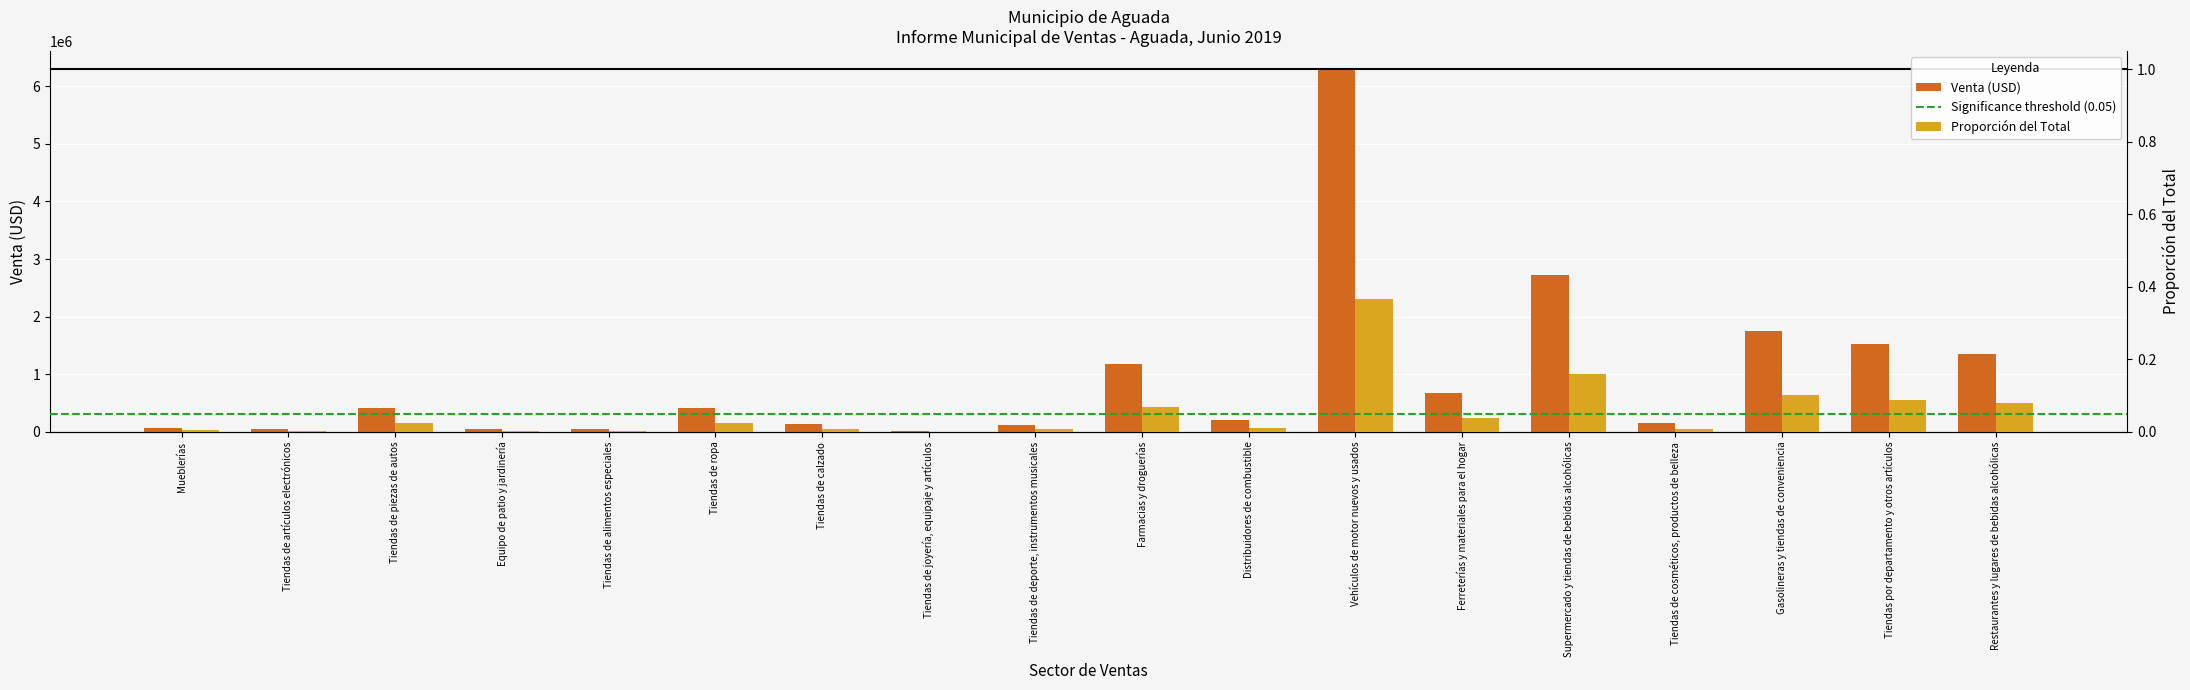

At Mueblerías, list the series in order from smallest to largest.

Proporción del Total, Venta